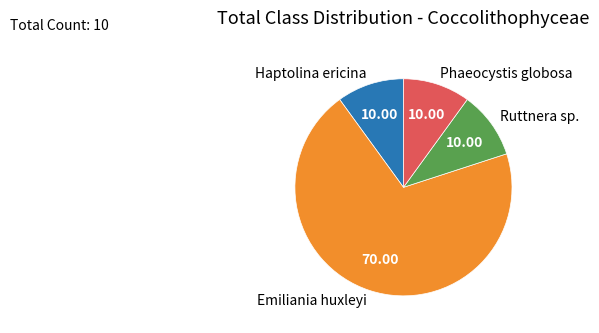

Is the sum of Phaeocystis globosa and Emiliania huxleyi greater than half?

Yes